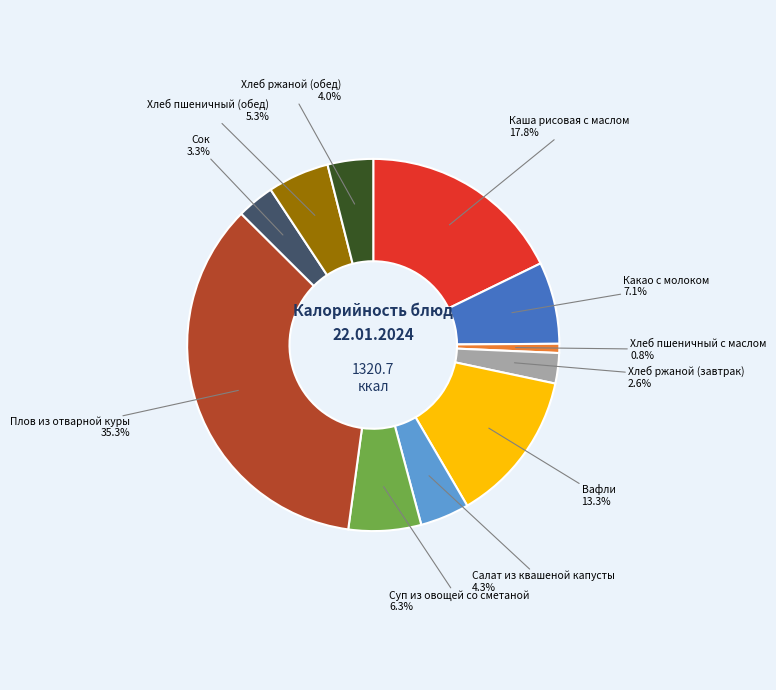

Is there a majority slice in this chart?

No